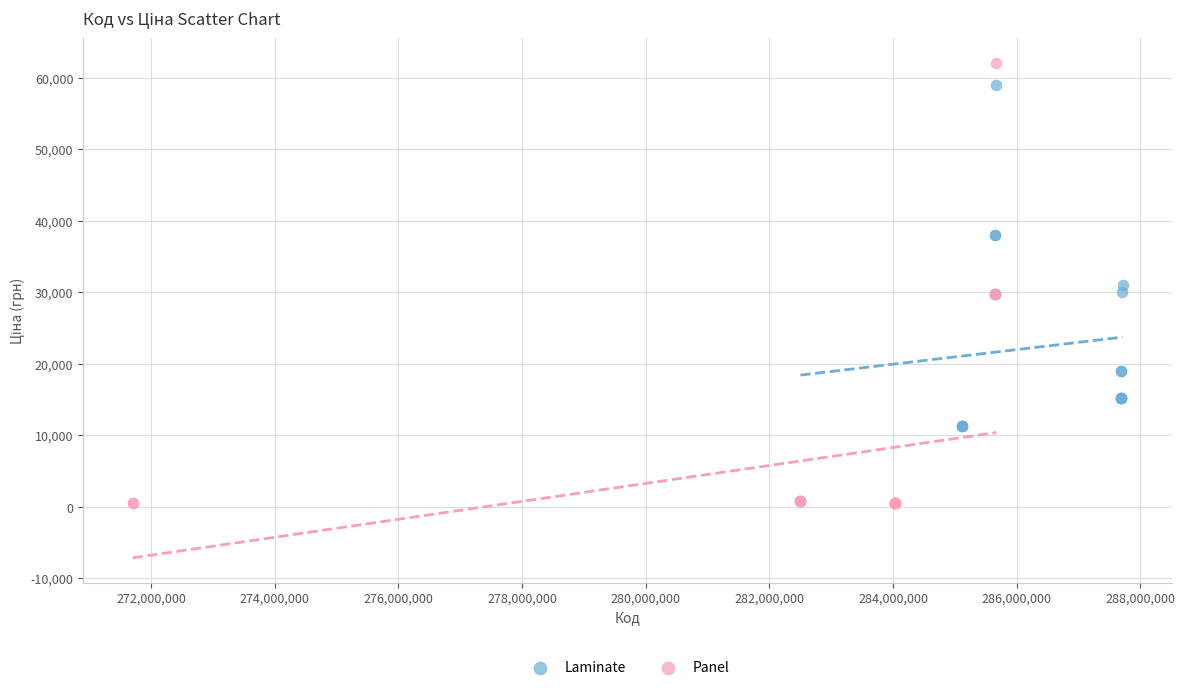

Which series has the largest Y range (max minus min)?

Panel